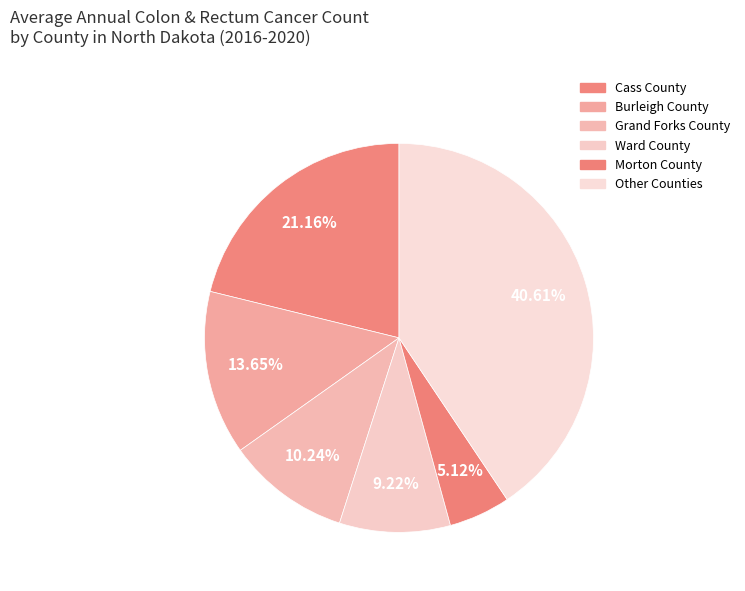

How many slices are in this pie chart?

6